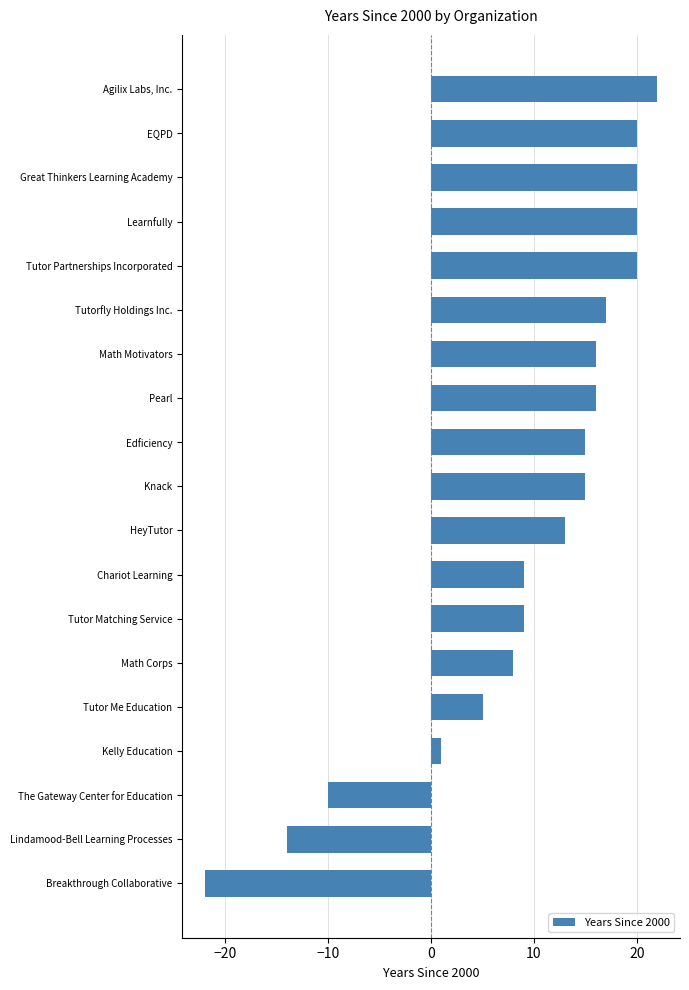

Where is the data nearest to the value 0?

Kelly Education